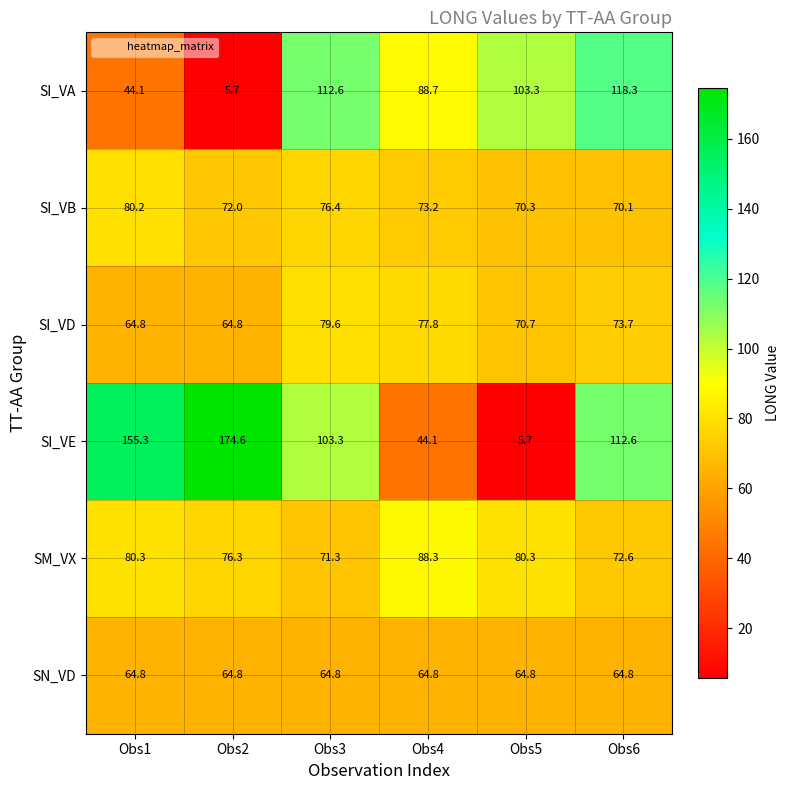

Is it true that SI_VD equals 70.7 at Obs5?

True